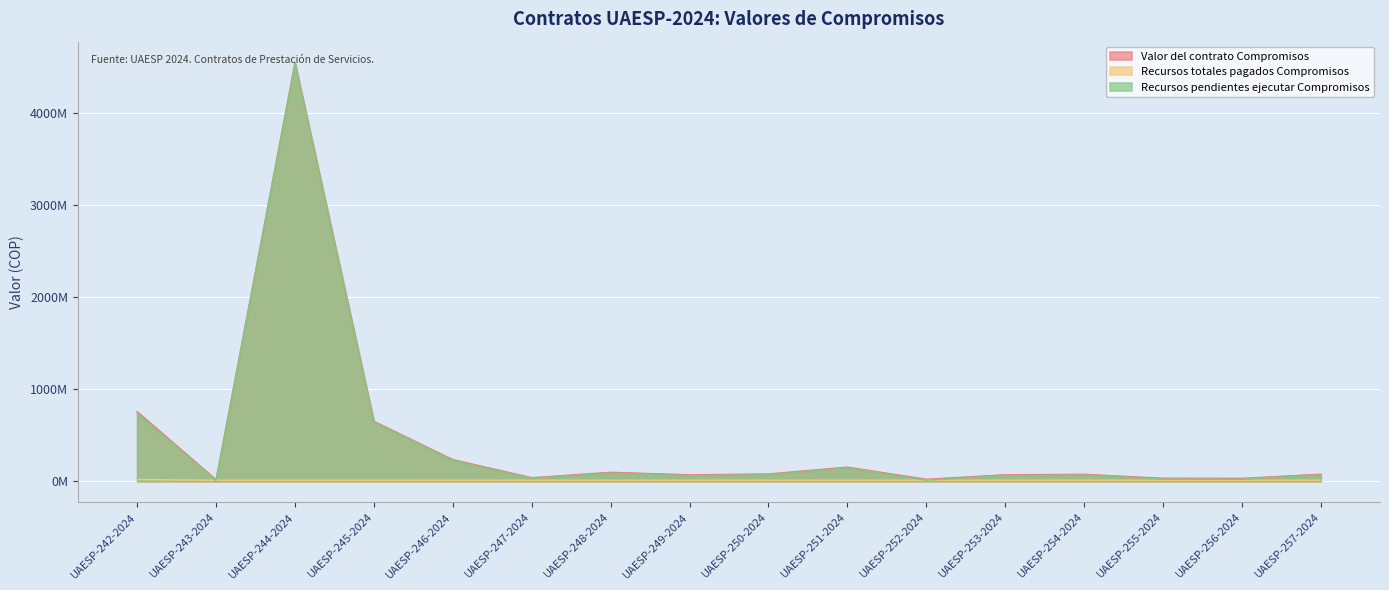

How many lines are shown in the chart?

3